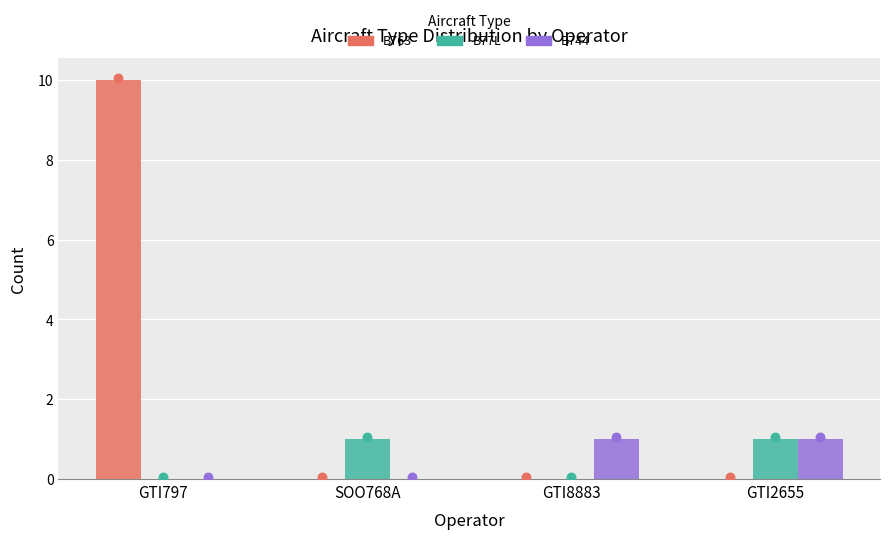

Which series reaches the minimum Y coordinate?

B763